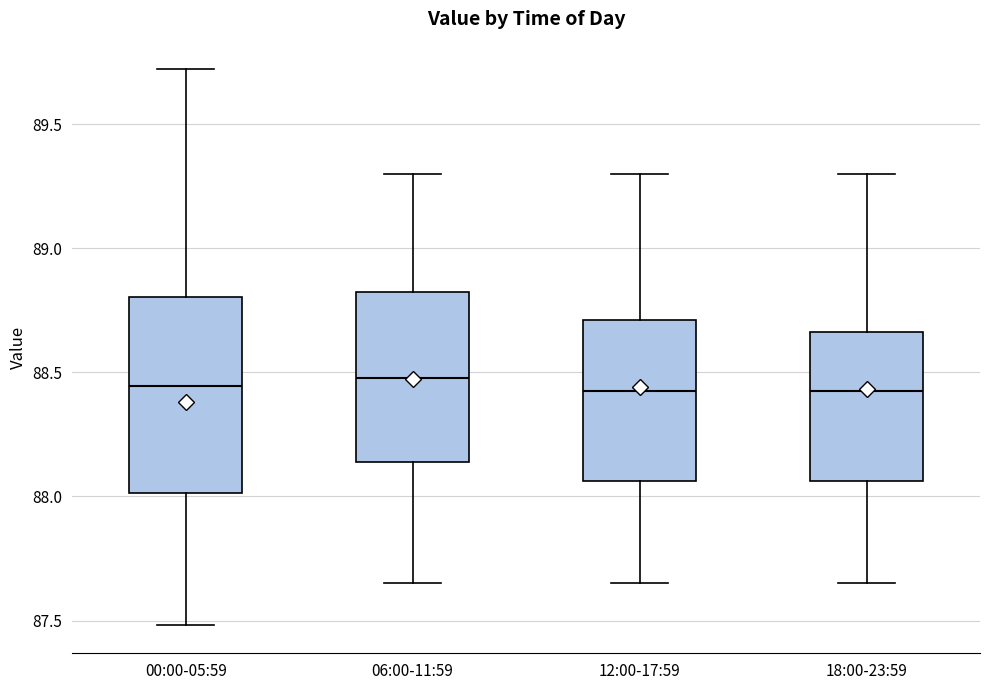

Which box is the tallest, from its lower edge to its upper edge?

00:00-05:59